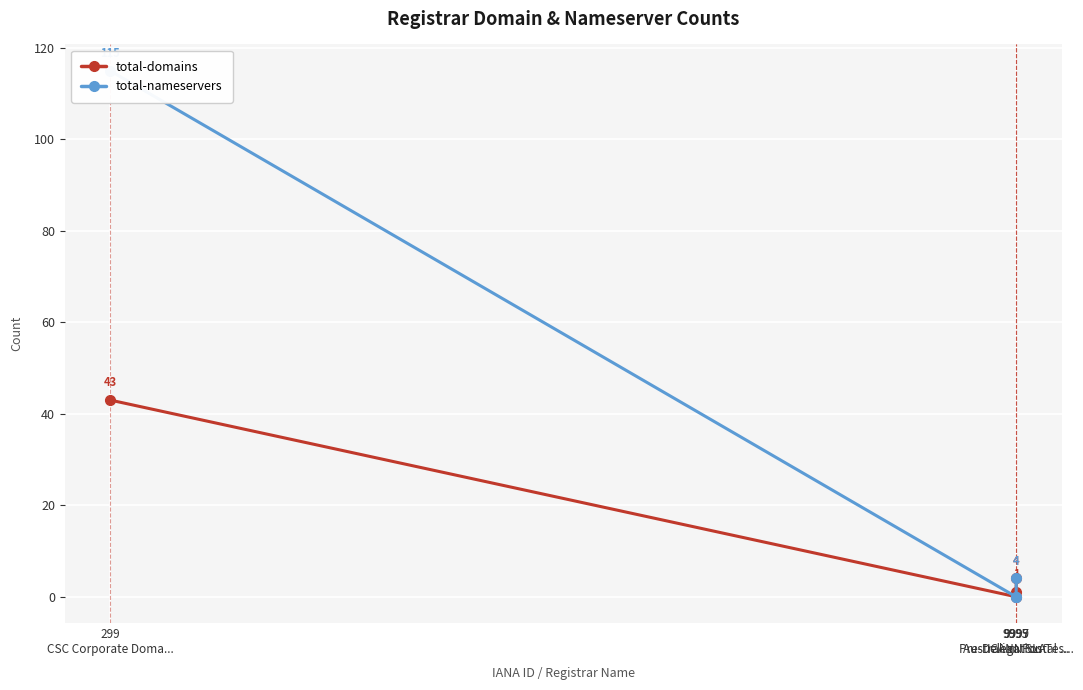

What is the difference between the maximum and second lowest values in the total-domains series?

42